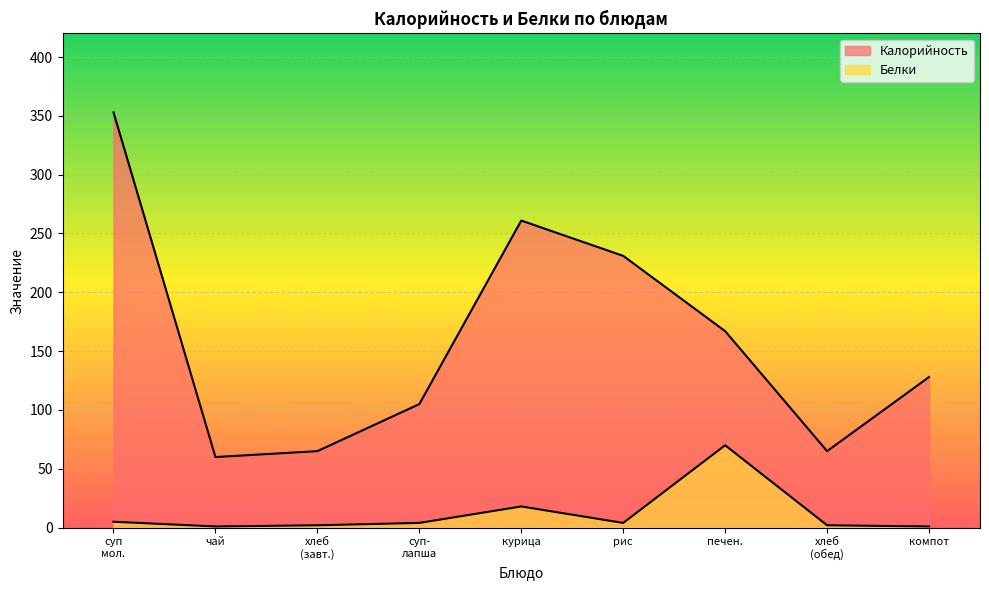

True or false: Калорийность and Белки intersect in this chart.

False